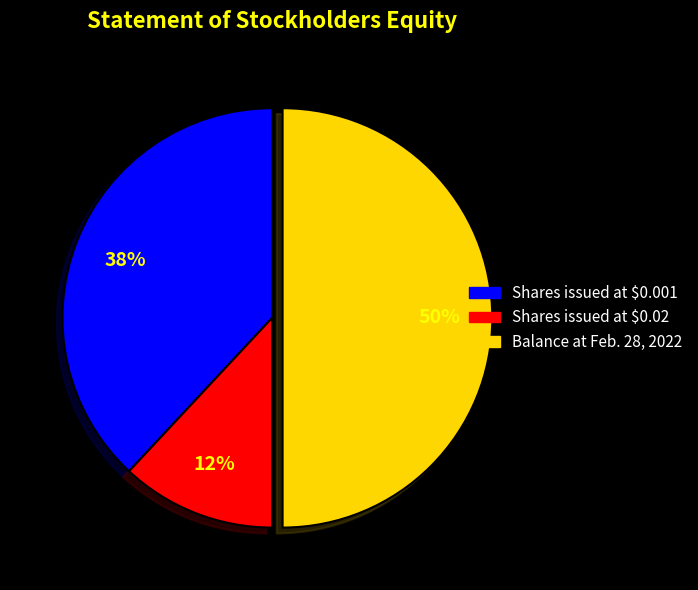

Which slice is the smallest?

Shares issued at $0.02